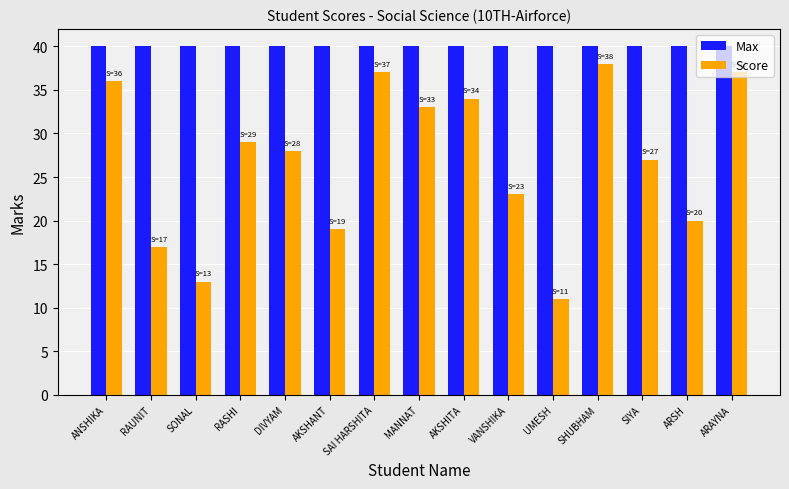

Rank the series by their maximum value, from highest to lowest.

Max, Score